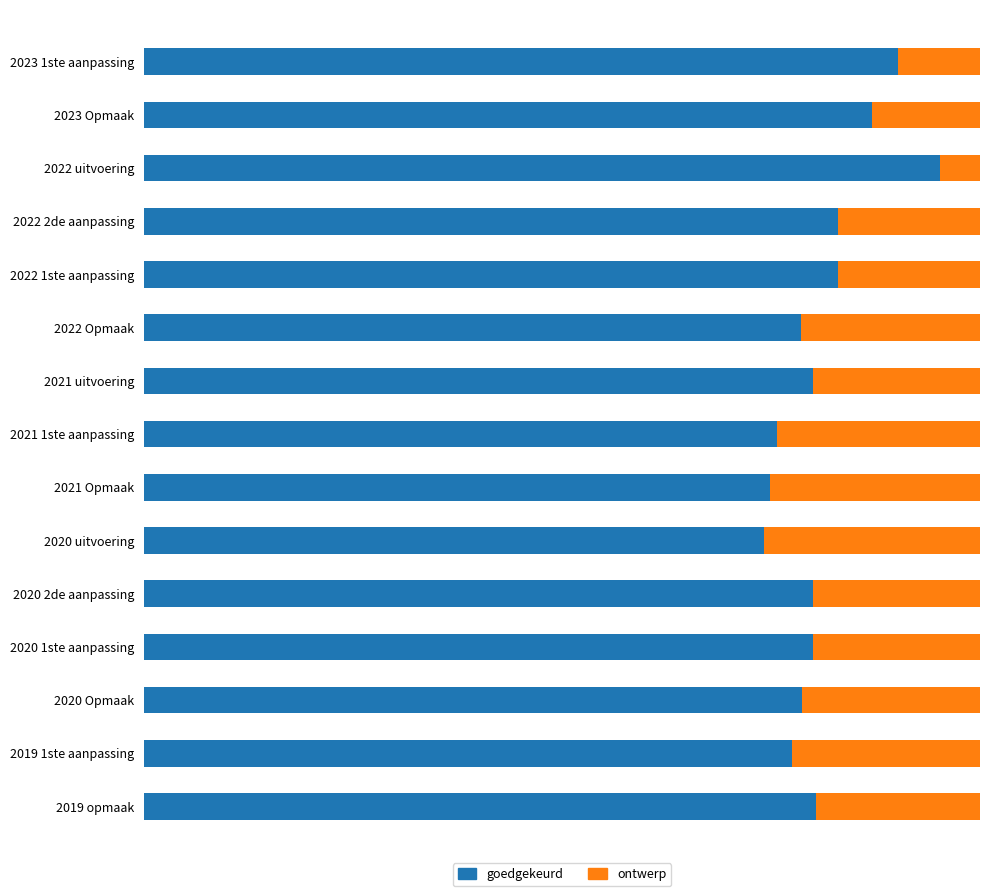

At how many categories does at least one series exceed 201408?

3